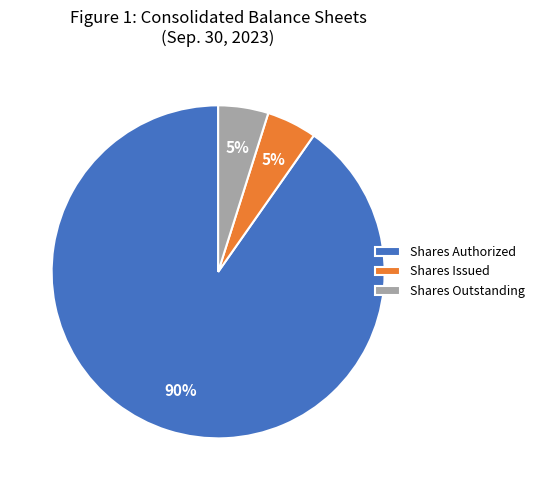

What is the largest slice in the pie chart?

Shares Authorized